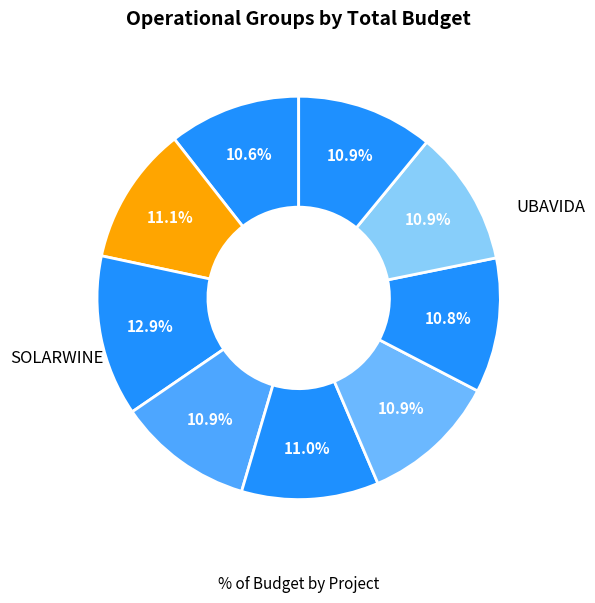

To the nearest percent, what is the difference between the largest and smallest slice percentages?

2%